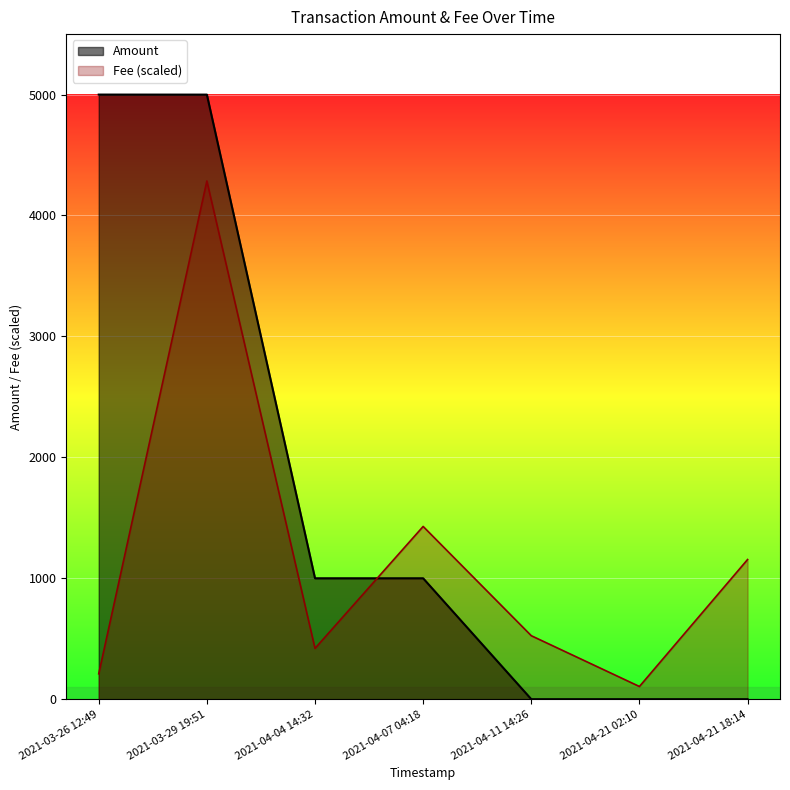

Rank the series by their maximum value, from lowest to highest.

Fee (scaled), Amount